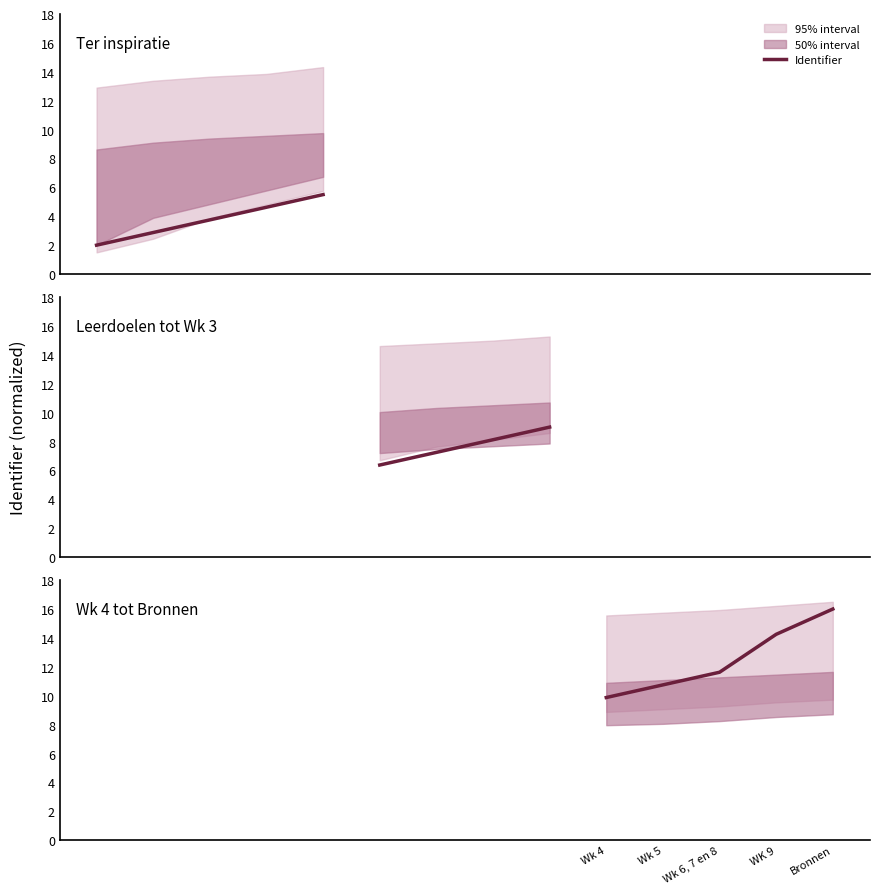

Approximately how many times larger is the value at Wk 5 compared to Bronnen?

0.7